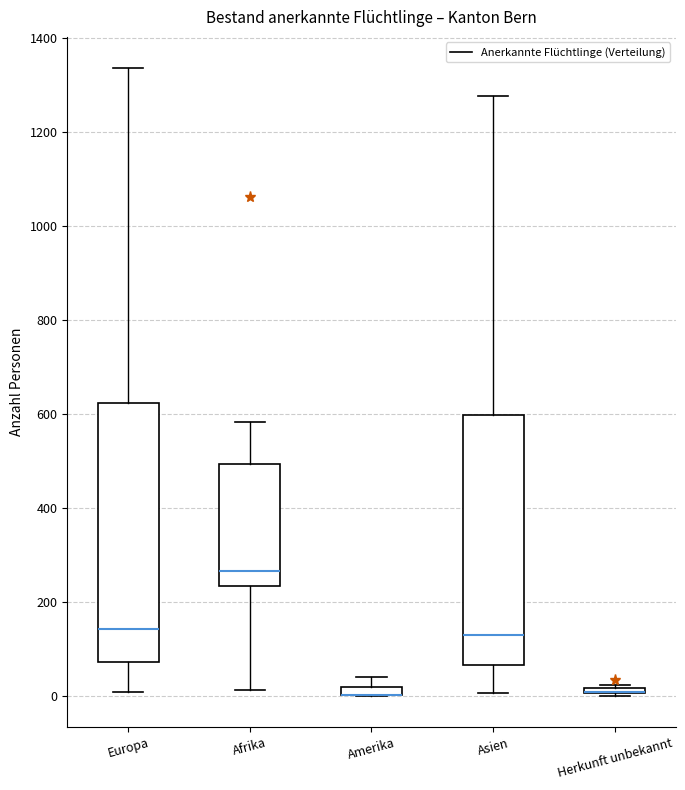

Where is the lower edge of the box for Herkunft unbekannt on the y-axis? The values are not printed on the chart, so give them approximately, as read against the axis.

0